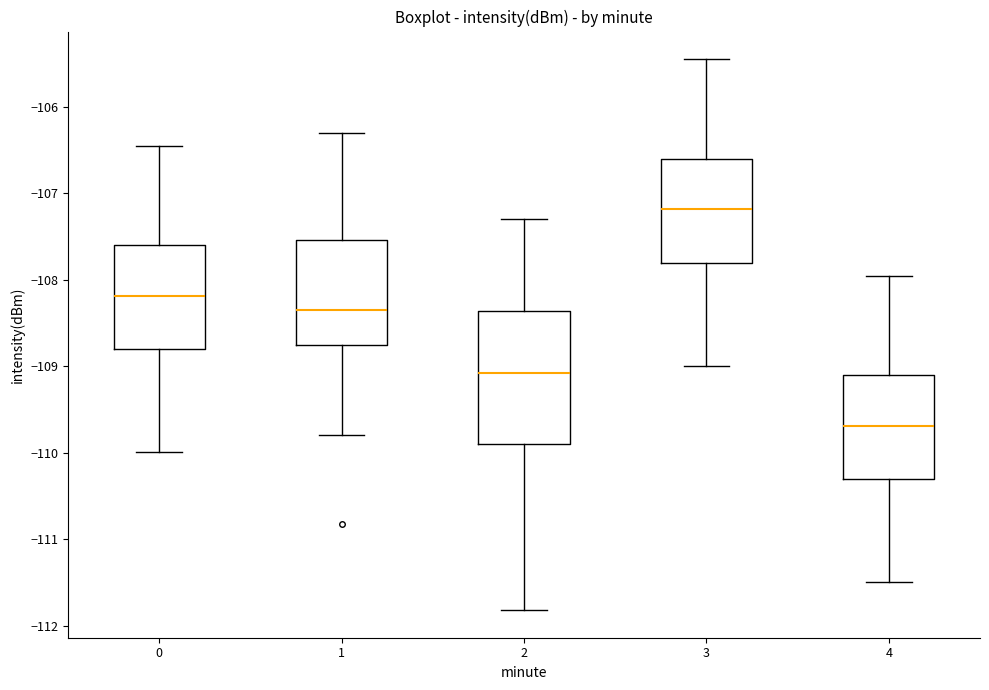

Which box's median line is the highest?

3